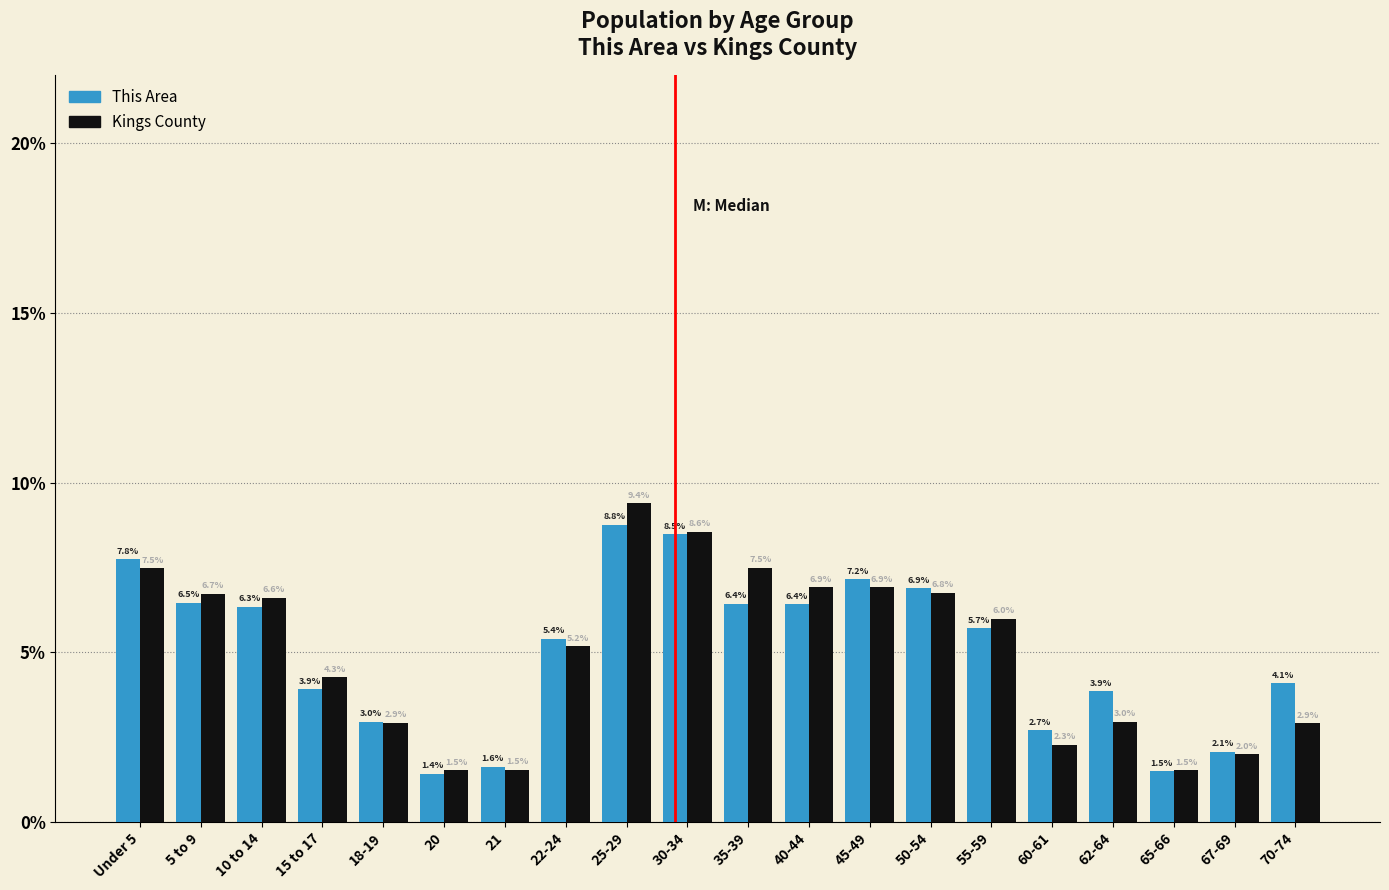

Reading left to right, transcribe all the data shown in this chart.

This Area: 7.8	6.5	6.3	3.9	3.0	1.4	1.6	5.4	8.8	8.5	6.4	6.4	7.2	6.9	5.7	2.7	3.9	1.5	2.1	4.1
Kings County: 7.5	6.7	6.6	4.3	2.9	1.5	1.5	5.2	9.4	8.6	7.5	6.9	6.9	6.8	6.0	2.3	3.0	1.5	2.0	2.9